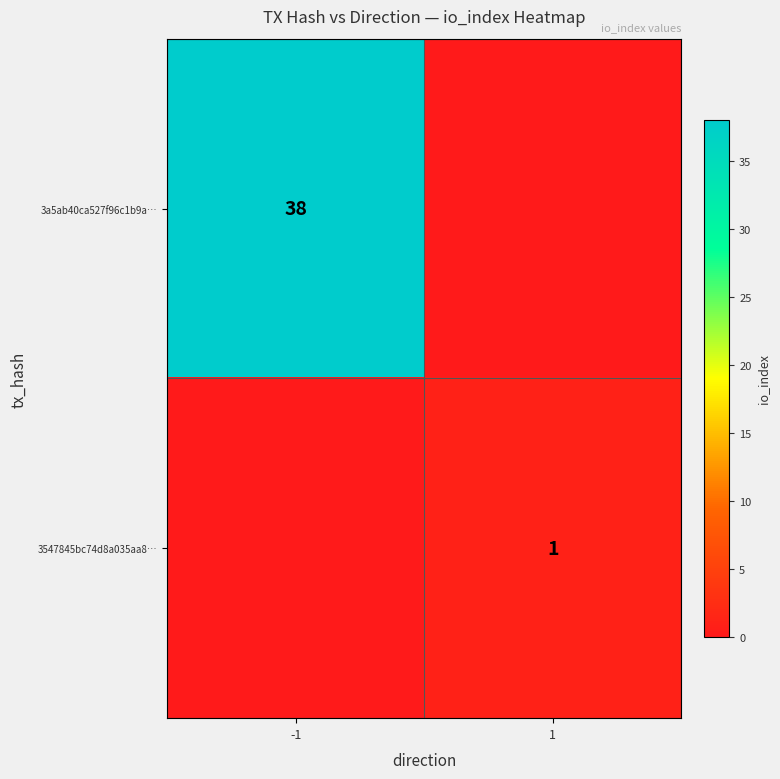

True or false: 3a5ab40ca527f96c1b9a… has a value of 38 at -1.

True